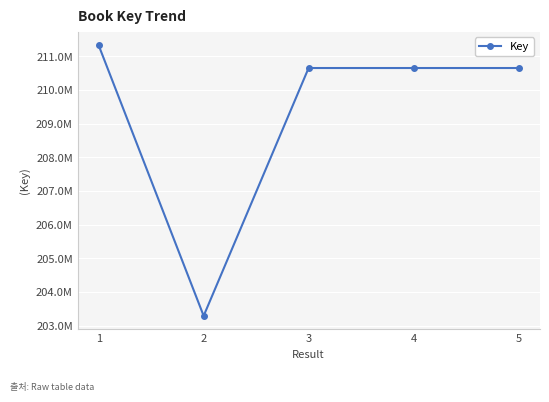

Is this an area chart (filled region under the line)?

No